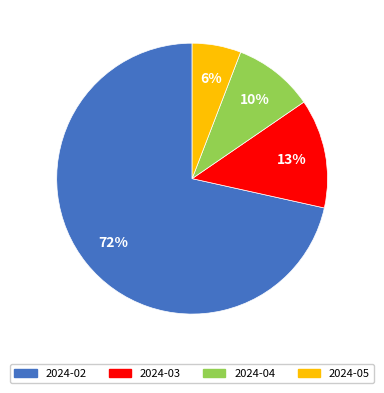

Does 2024-03 account for over 50% of the chart?

No